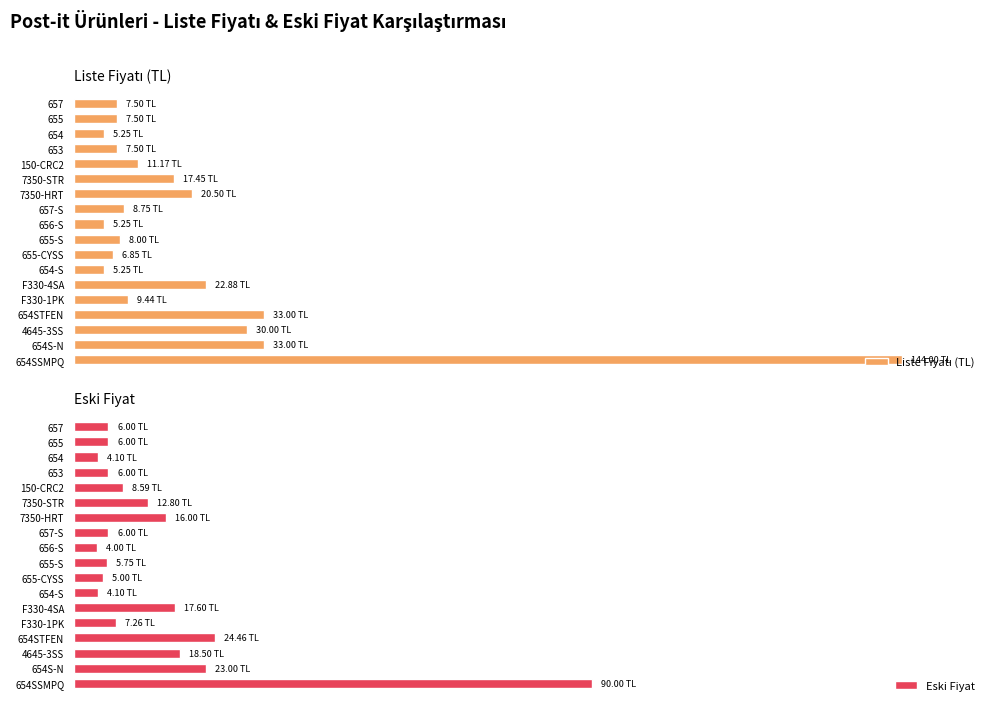

Between 1 and 9, which is larger?

1